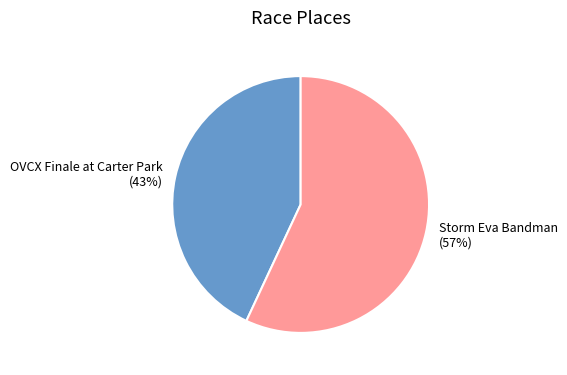

Is it true that Storm Eva Bandman is 57% of the pie?

True